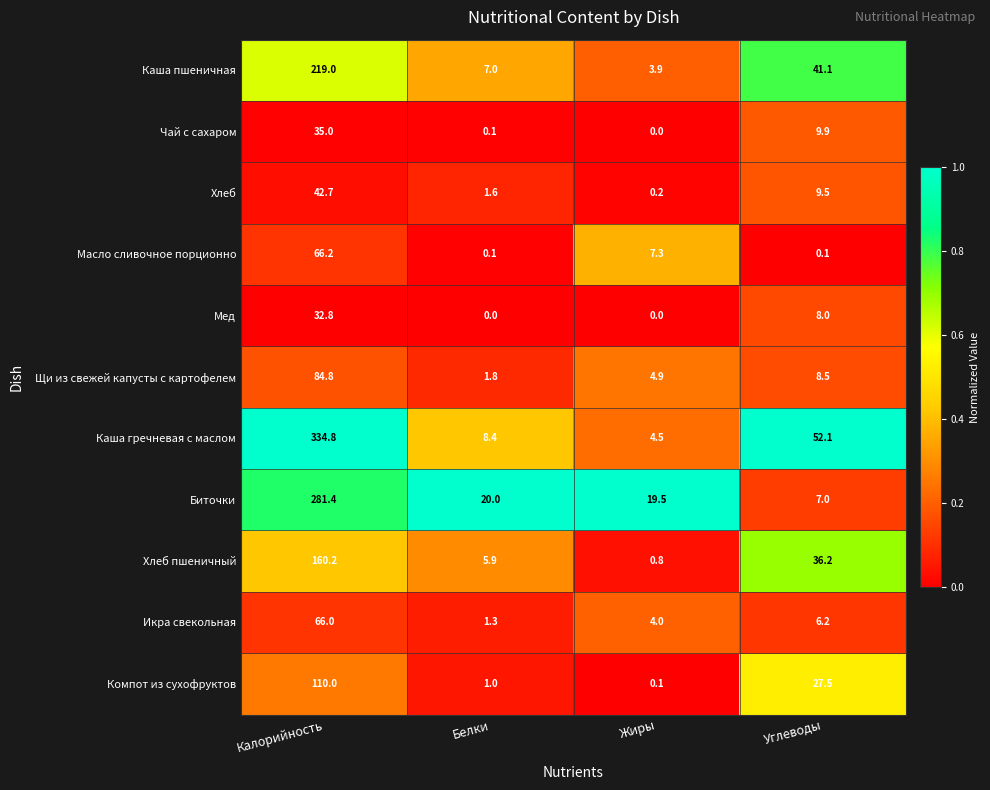

Is it true that Каша пшеничная equals 4.2 at Белки?

False